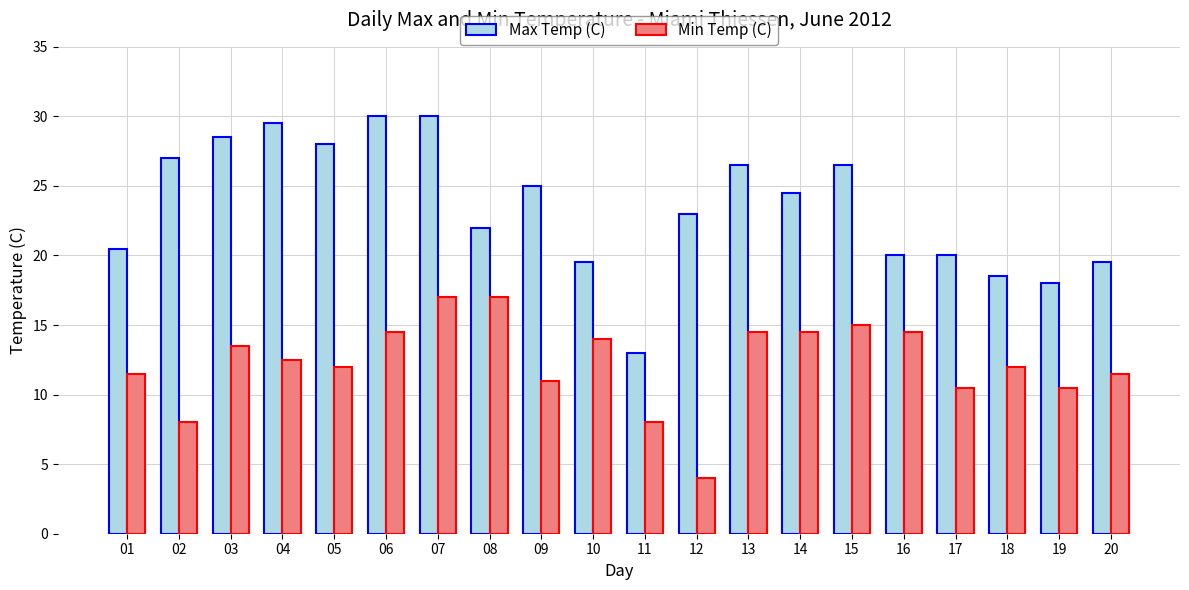

What is the minimum value for Max Temp (C)?

13.0